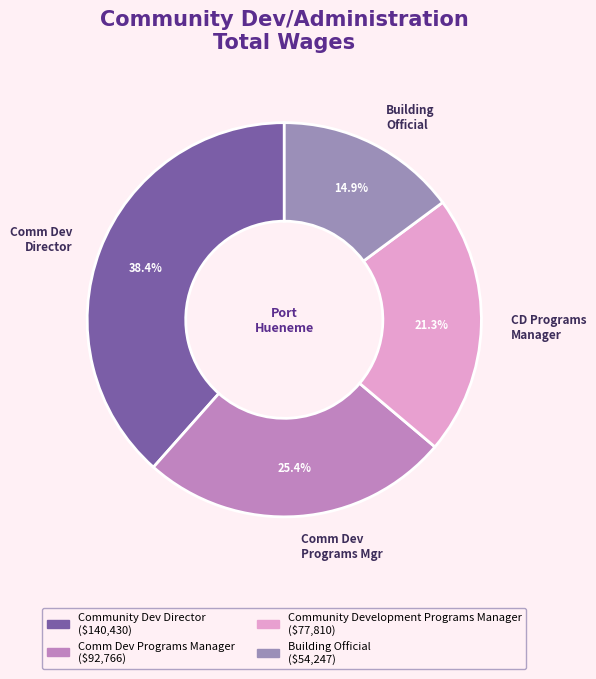

What is the ratio of the value at Building Official to the value at Comm Dev Director?

0.4